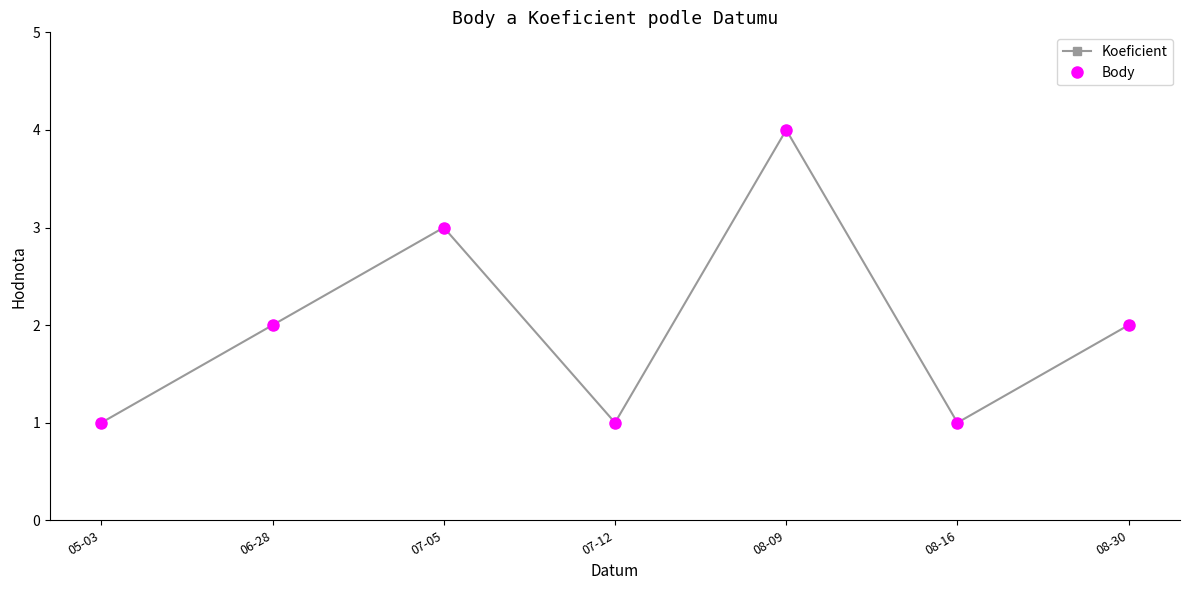

At which category is the sum across all series the highest?

08-09